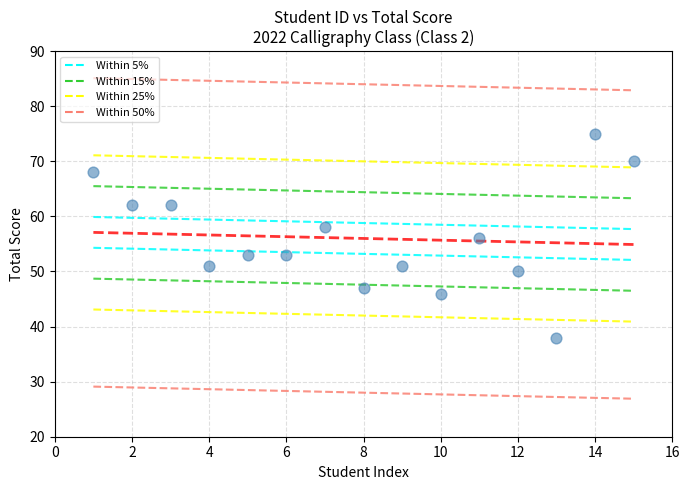

What is the range of Y values (max minus min)?

37